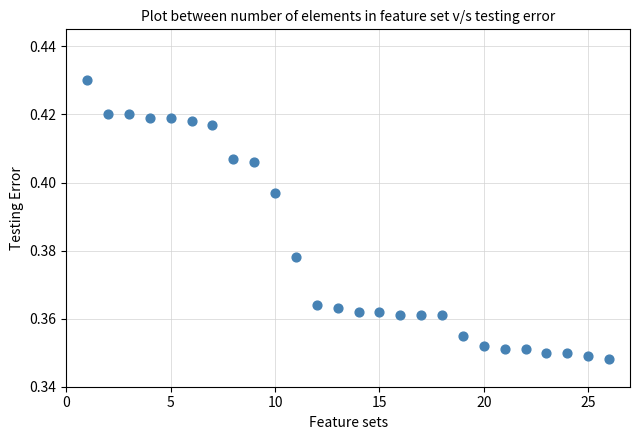

What is the range of X values (max minus min)?

25.0